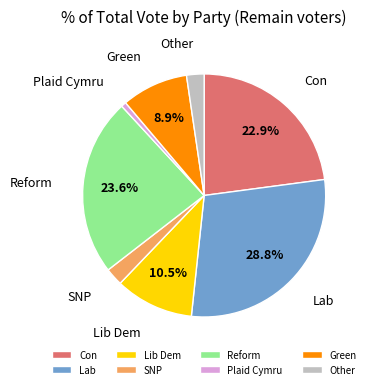

Which slice is the largest?

Lab